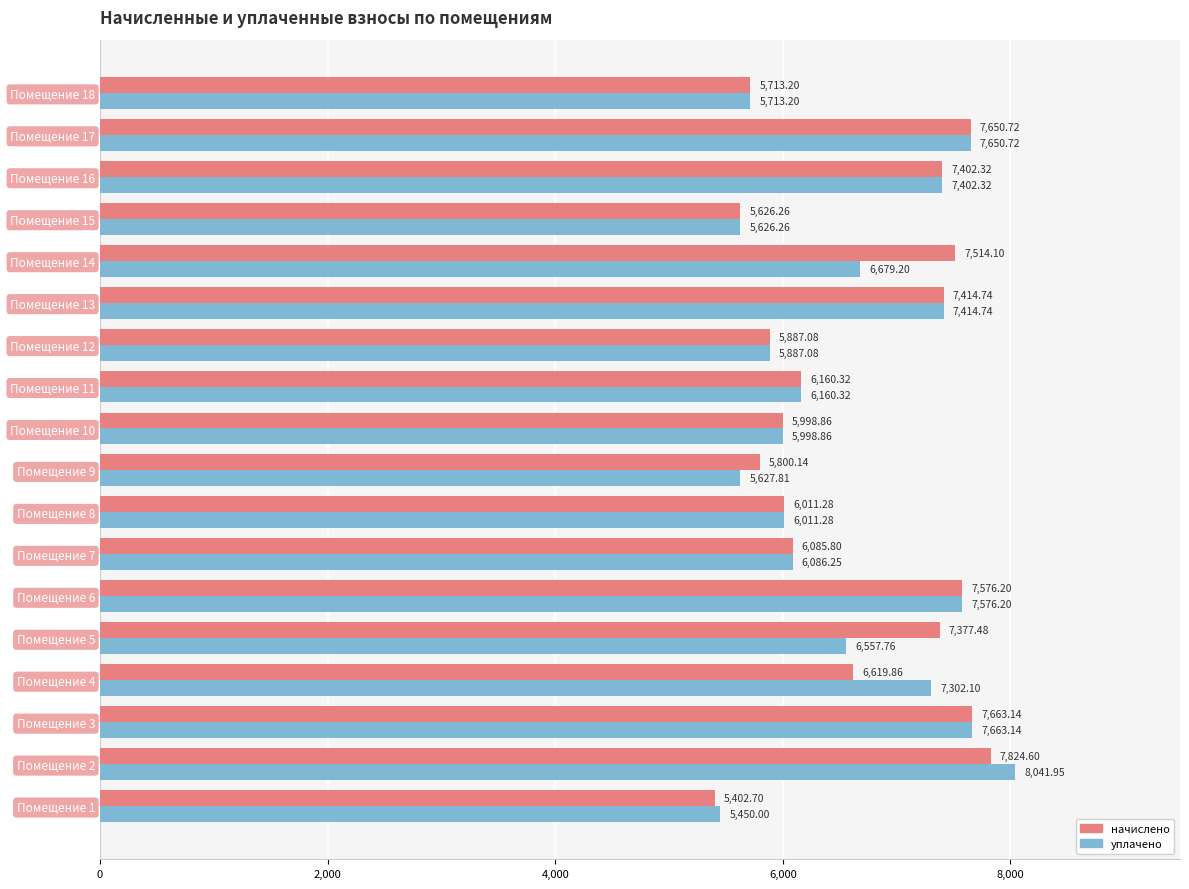

Which series has the largest total across all categories?

начислено